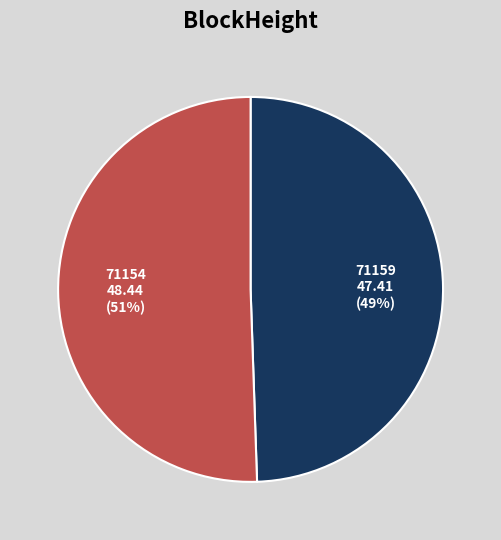

Which category accounts for the majority?

71154